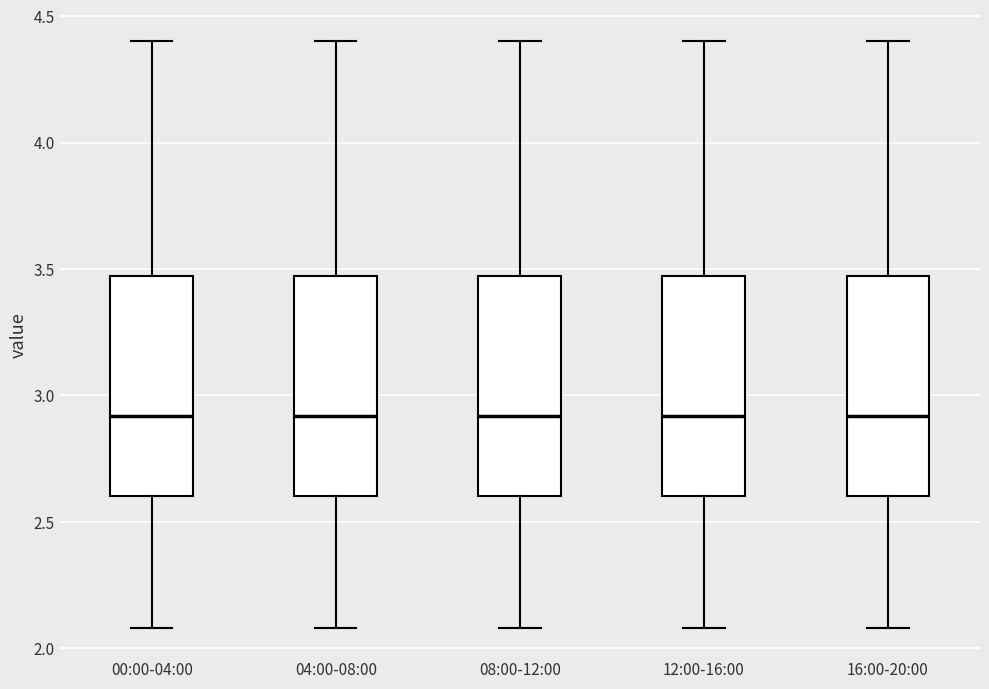

Where does the lower whisker of the box for 16:00-20:00 end on the y-axis? The values are not printed on the chart, so give them approximately, as read against the axis.

2.10